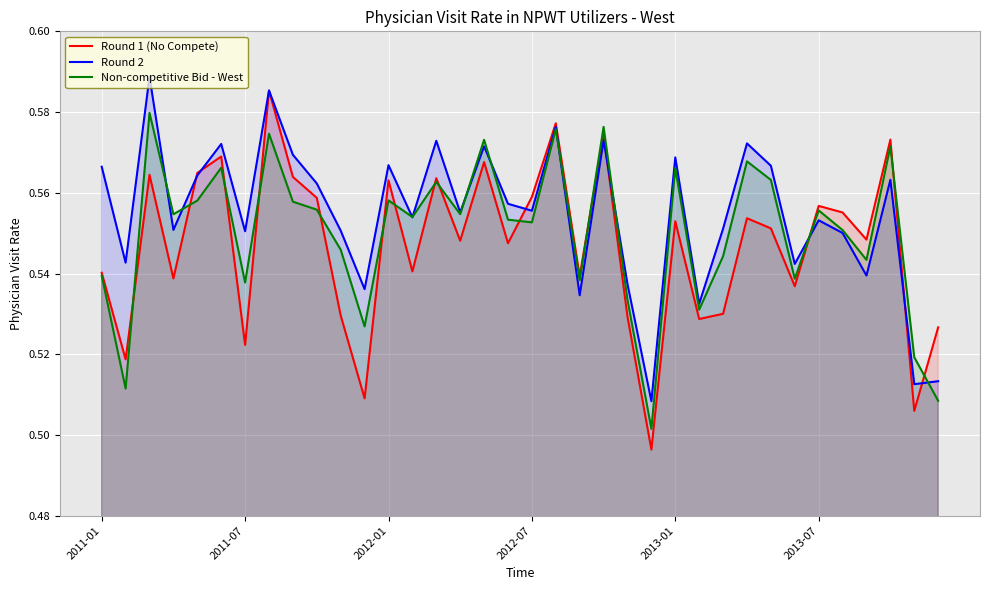

True or false: Non-competitive Bid - West has more than 1 points higher than both neighbors.

True